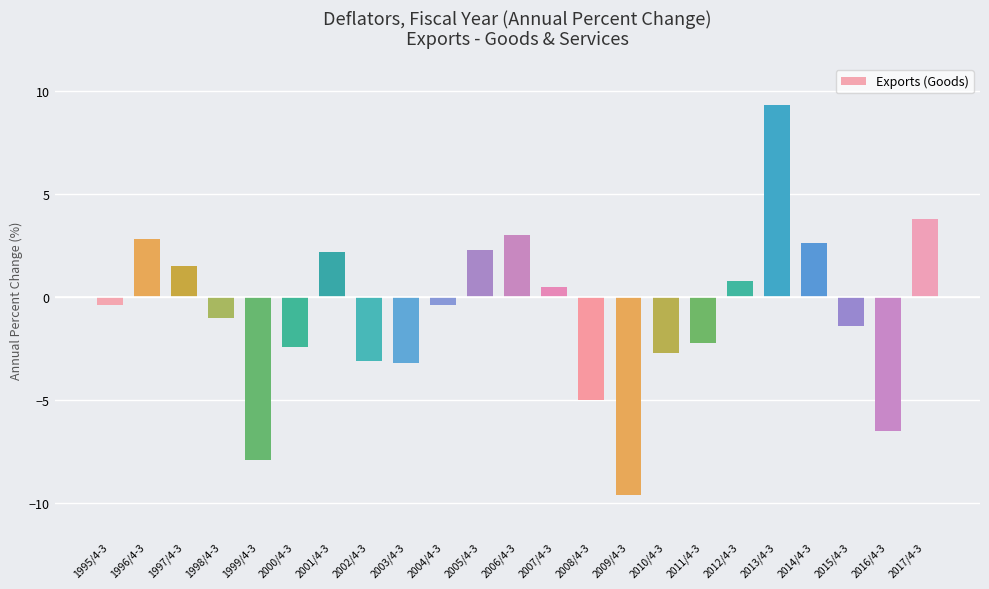

What is the sum of all values?

-17.0